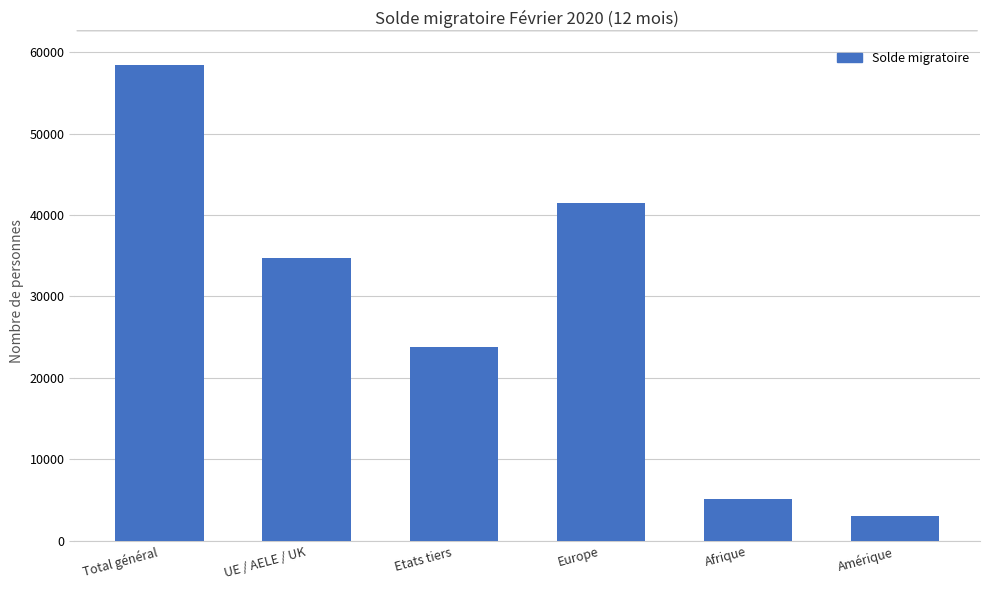

How many bars are there in total?

6